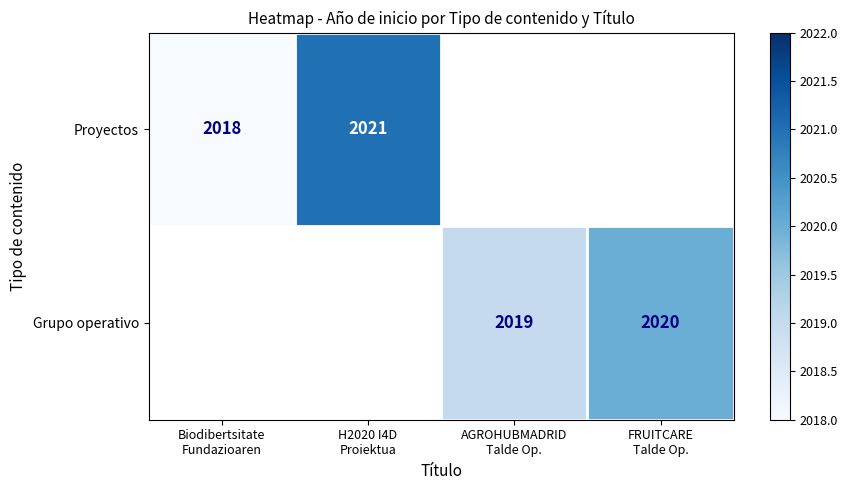

At which label does Grupo operativo first exceed 2019?

FRUITCARE Talde Op.